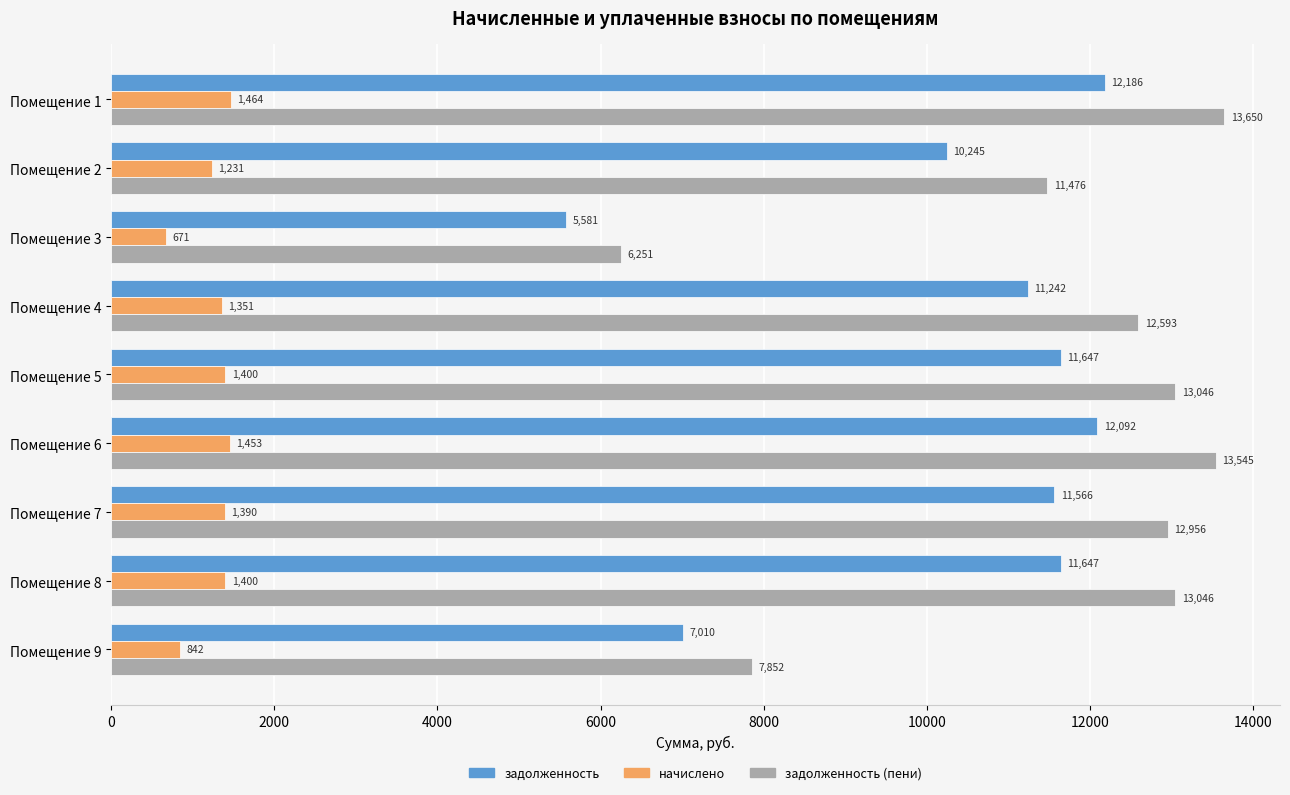

At which label does задолженность reach its minimum?

Помещение 3